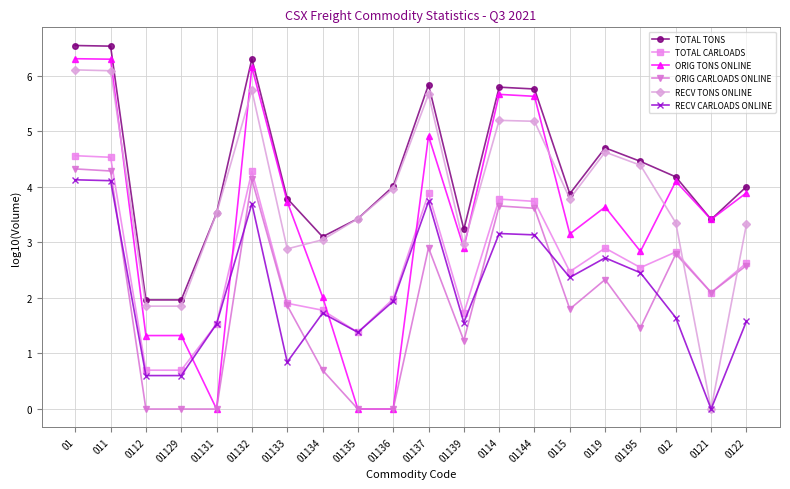

What is the difference between the highest and lowest values at 0115?

2.1